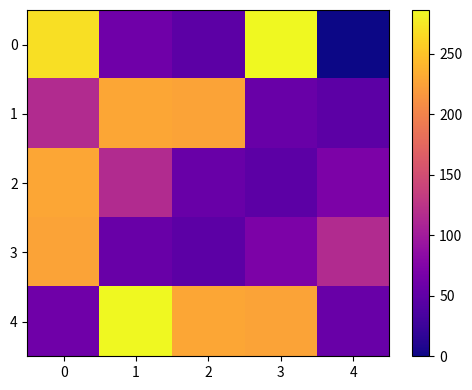

Rank the series at 4 from highest to lowest value.

3, 2, 4, 1, 0